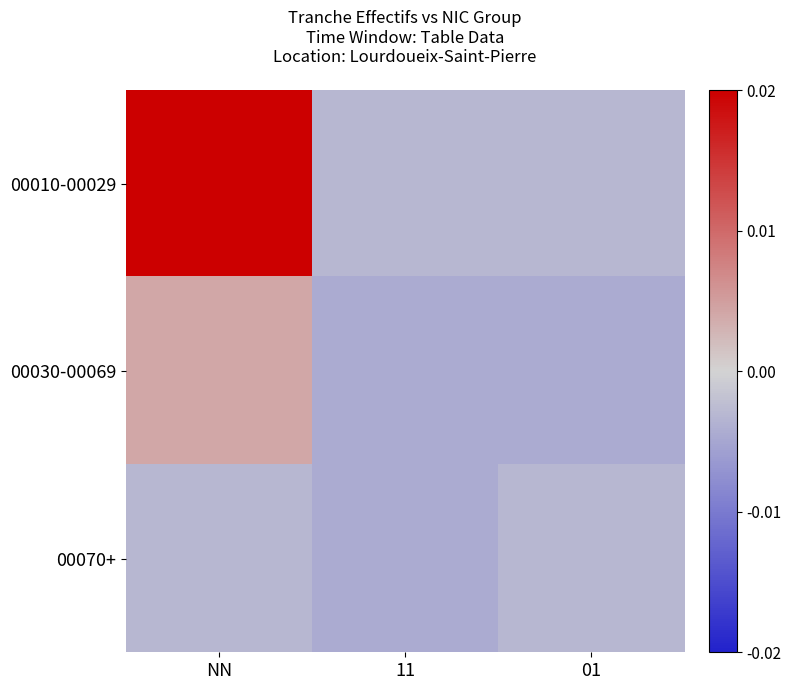

Reading left to right, transcribe all the data shown in this chart.

00010-00029: NN=0.0	11=-0.0	01=-0.0
00030-00069: NN=0.0	11=-0.0	01=-0.0
00070+: NN=-0.0	11=-0.0	01=-0.0